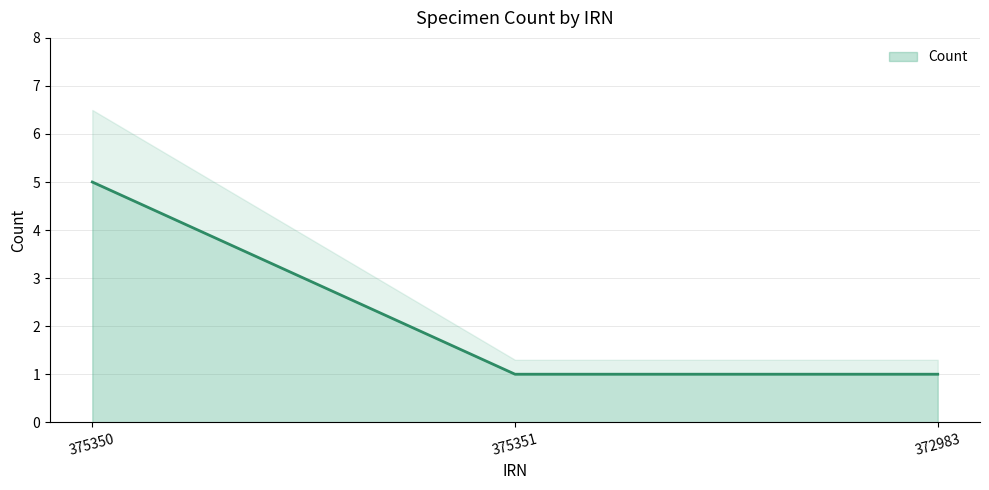

Which label corresponds to the largest value in the chart?

375350